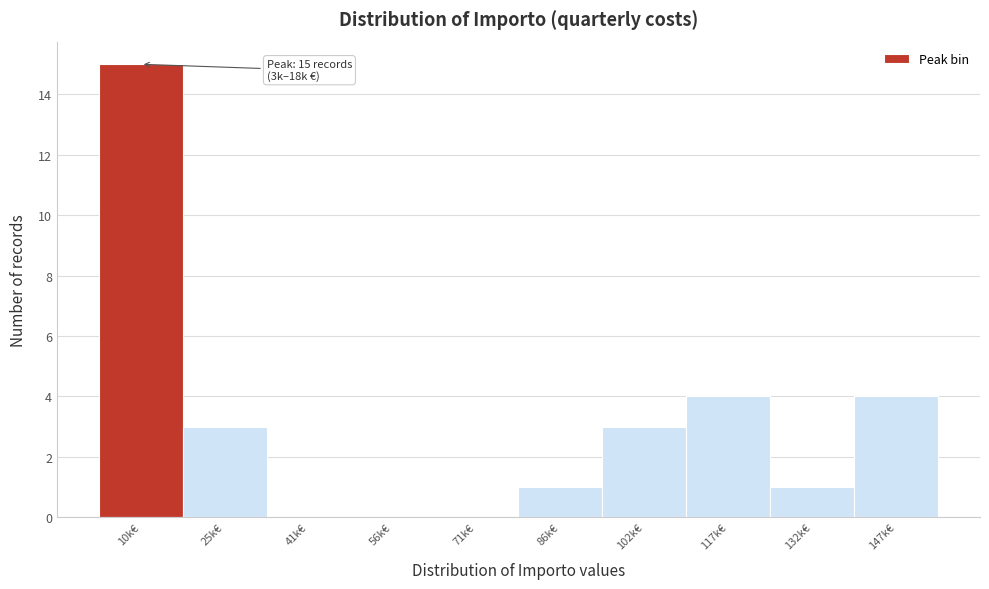

Reading left to right, extract all data points from this chart.

10k€=15	25k€=3	41k€=0	56k€=0	71k€=0	86k€=1	102k€=3	117k€=4	132k€=1	147k€=4